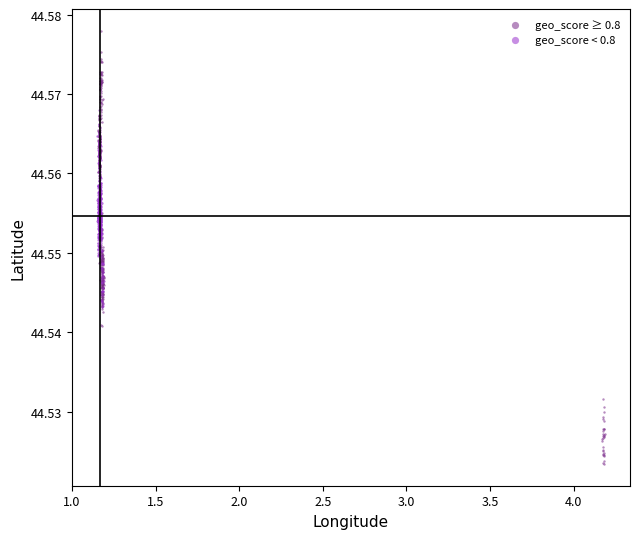

Which series contains the highest Y value?

geo_score ≥ 0.8